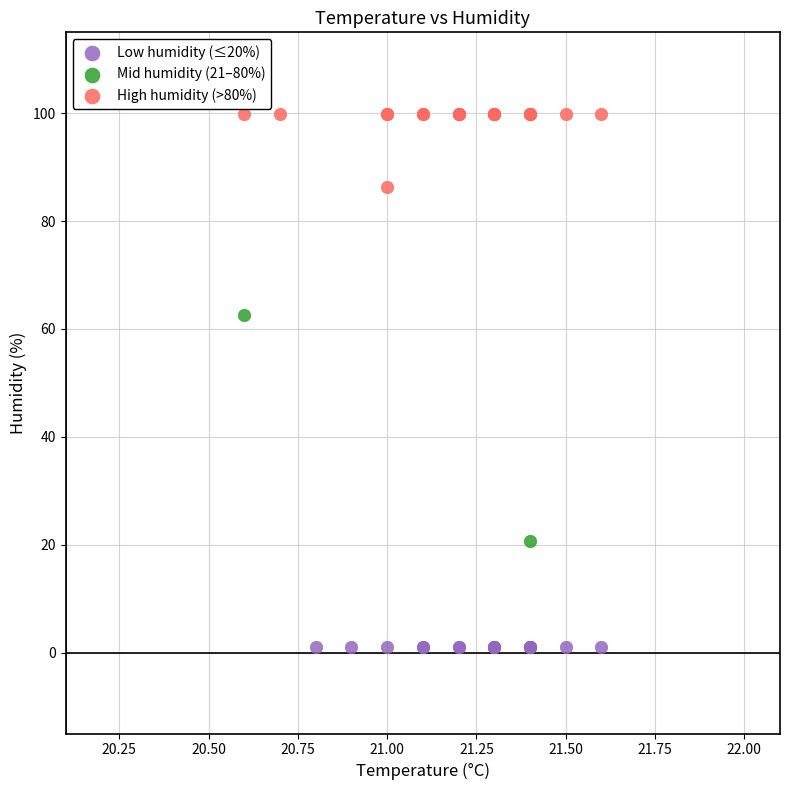

Which series contains the highest Y value?

High humidity (>80%)